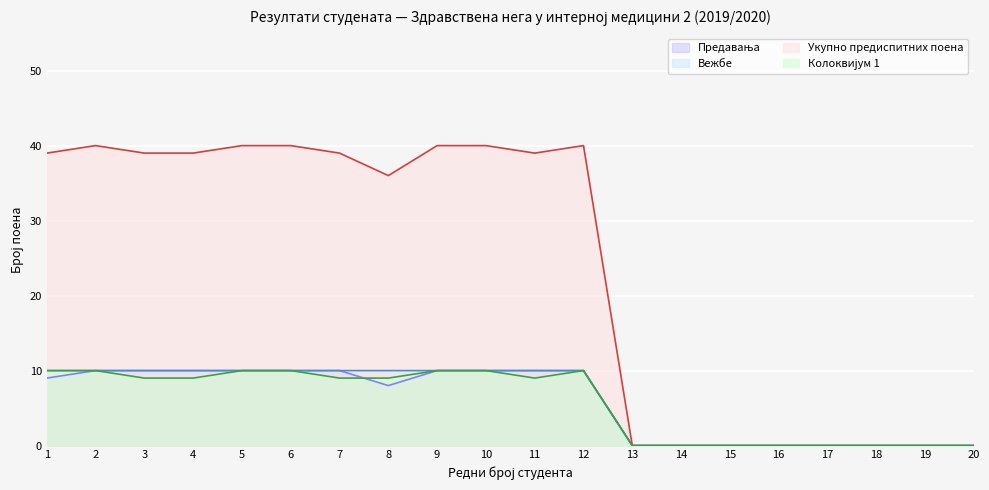

How many interior local peaks does the Колоквијум 1 series have?

1